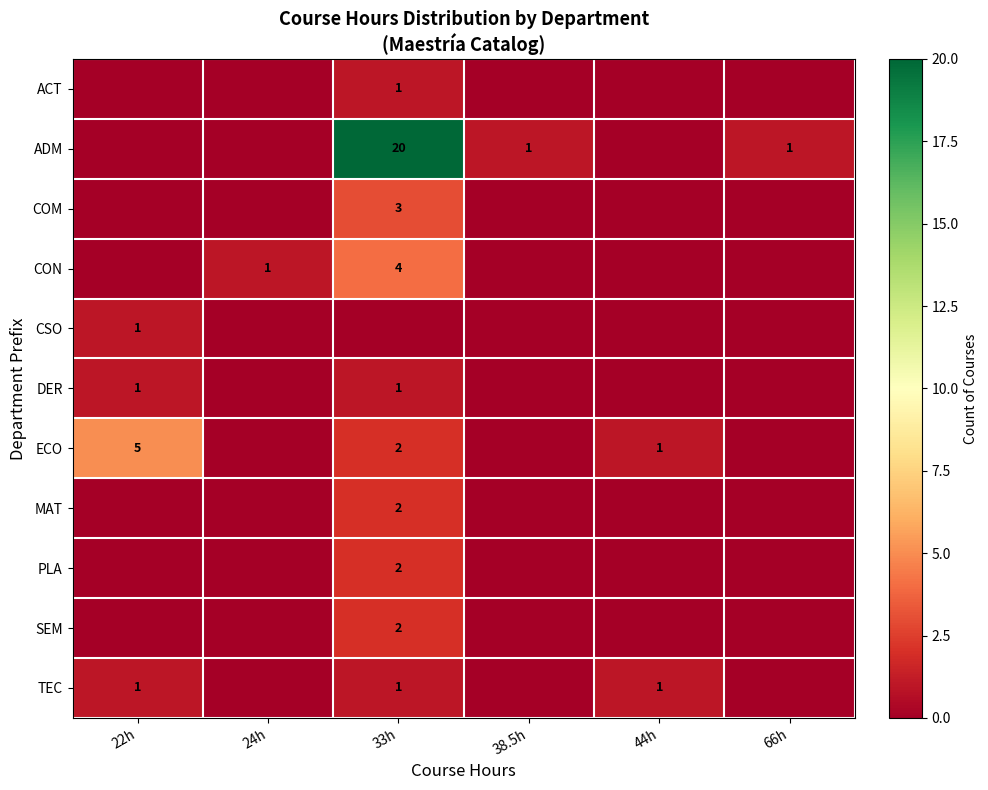

What is the difference between the maximum and minimum values in the ADM series?

20